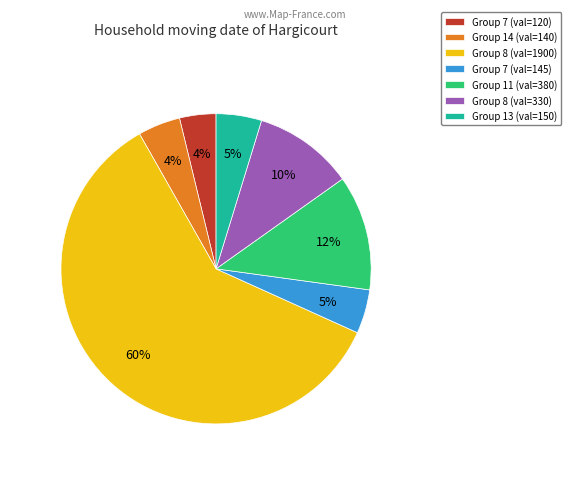

To the nearest percent, what portion does Group 14 (val=140) represent?

4%